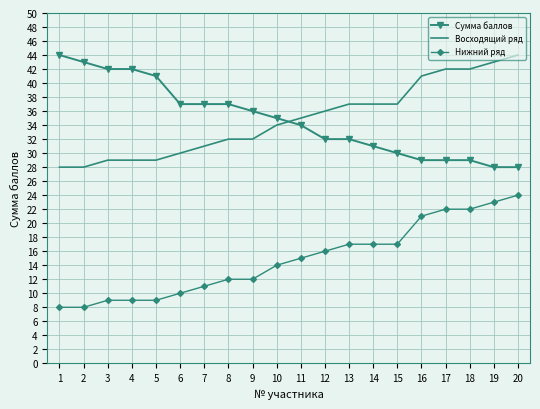

Reading left to right, what are all the values shown in this chart?

Сумма баллов: 1=44	2=43	3=42	4=42	5=41	6=37	7=37	8=37	9=36	10=35	11=34	12=32	13=32	14=31	15=30	16=29	17=29	18=29	19=28	20=28
Восходящий ряд: 1=28	2=28	3=29	4=29	5=29	6=30	7=31	8=32	9=32	10=34	11=35	12=36	13=37	14=37	15=37	16=41	17=42	18=42	19=43	20=44
Нижний ряд: 1=8	2=8	3=9	4=9	5=9	6=10	7=11	8=12	9=12	10=14	11=15	12=16	13=17	14=17	15=17	16=21	17=22	18=22	19=23	20=24